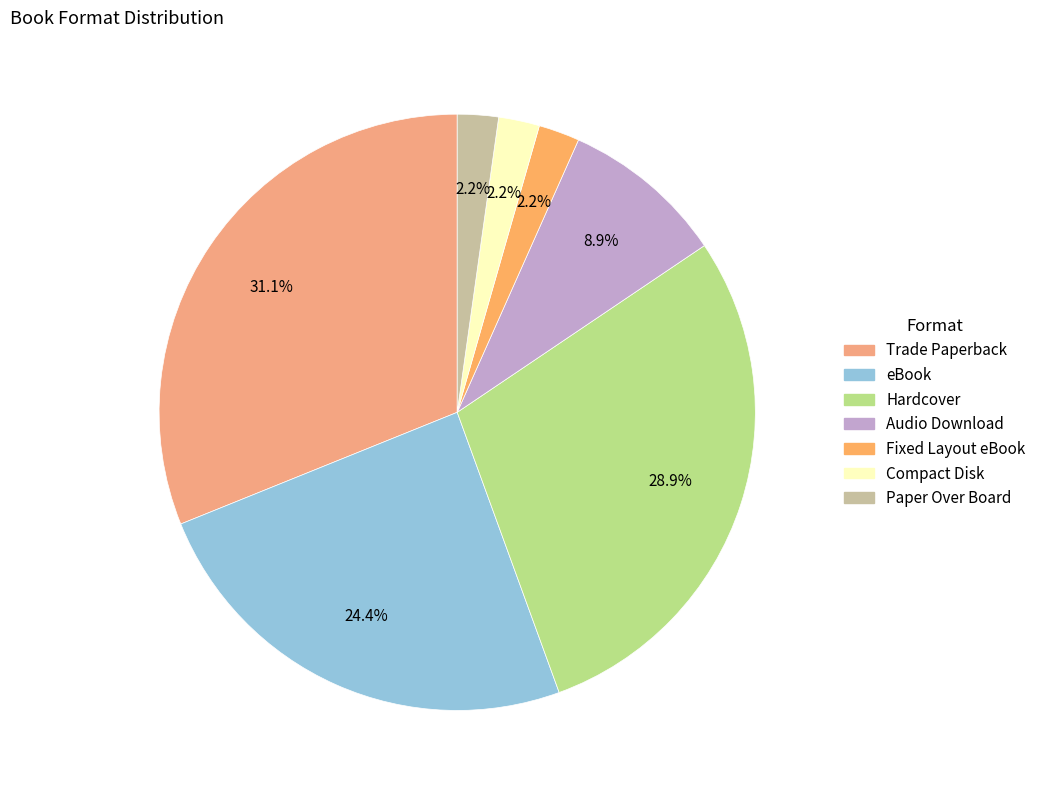

True or false: Trade Paperback accounts for 18% of the total.

False